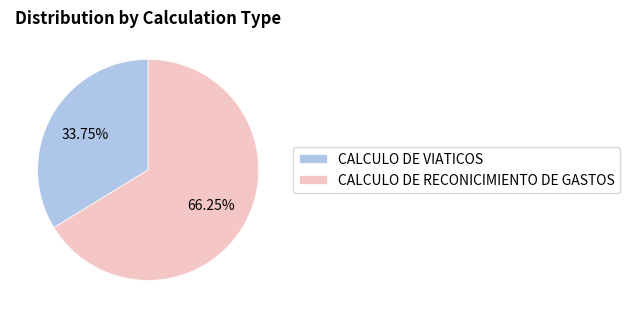

Rank the categories by value from lowest to highest.

CALCULO DE VIATICOS, CALCULO DE RECONICIMIENTO DE GASTOS